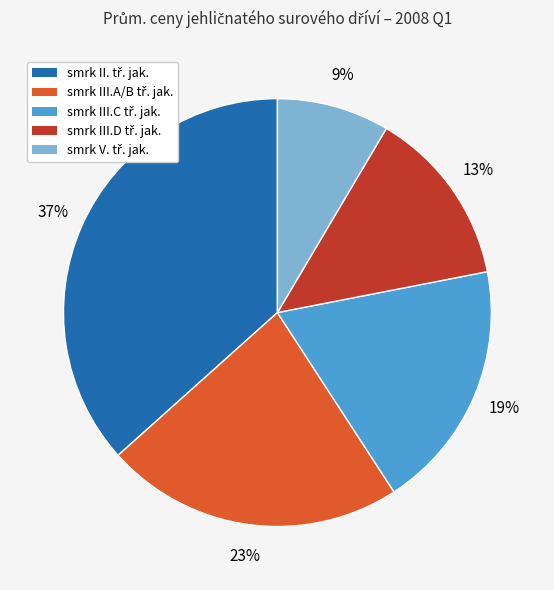

Is there any slice that represents more than half of the pie?

No